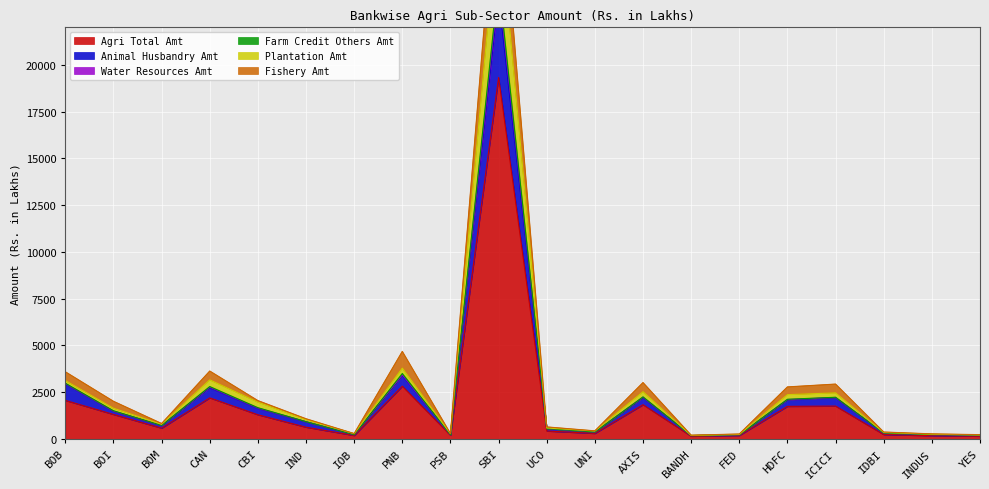

At which label does Agri Total Amt first exceed 632?

BOB